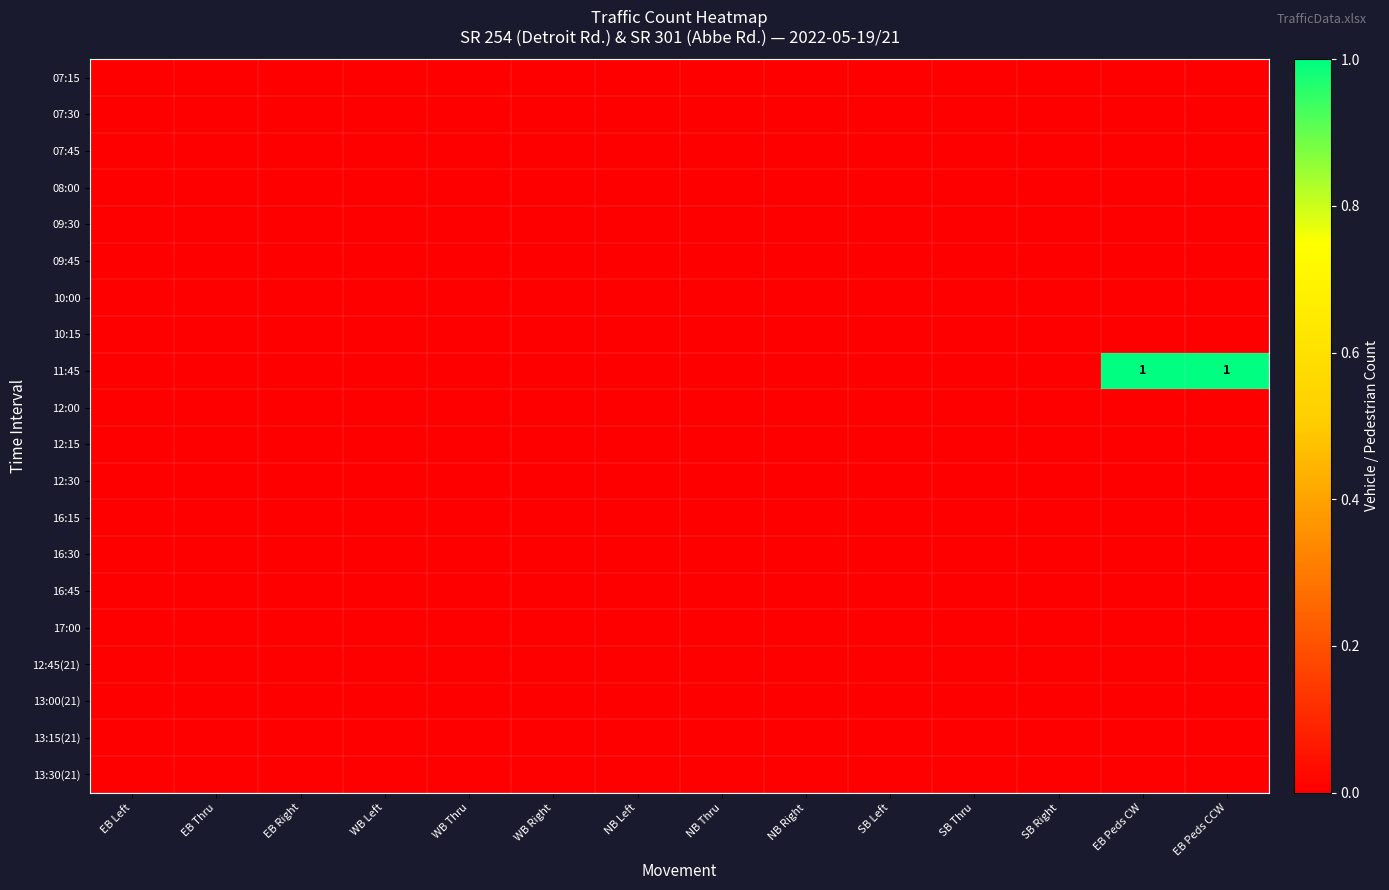

Which category has the lowest value in the 09:30 series?

EB Left